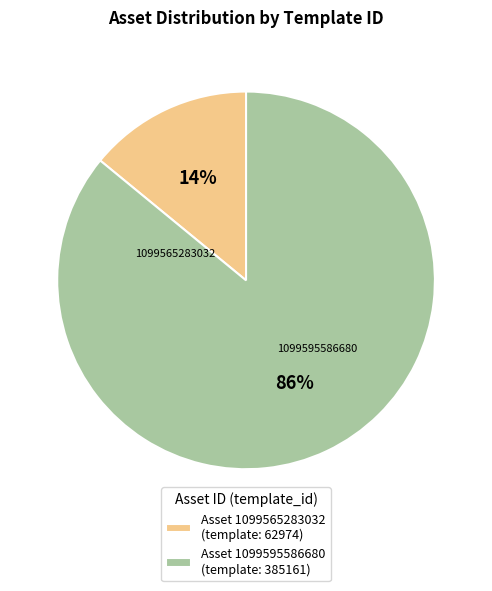

What percentage is the 1099565283032 slice, to the nearest percent?

14%